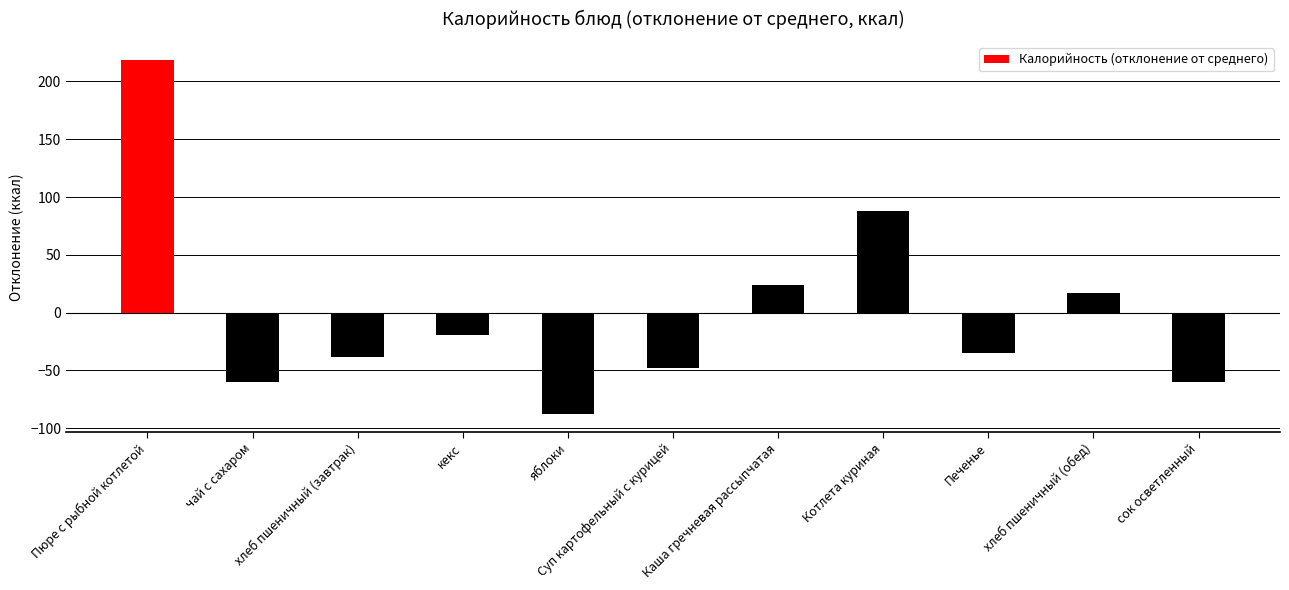

At which label does the data first exceed -34?

Пюре с рыбной котлетой